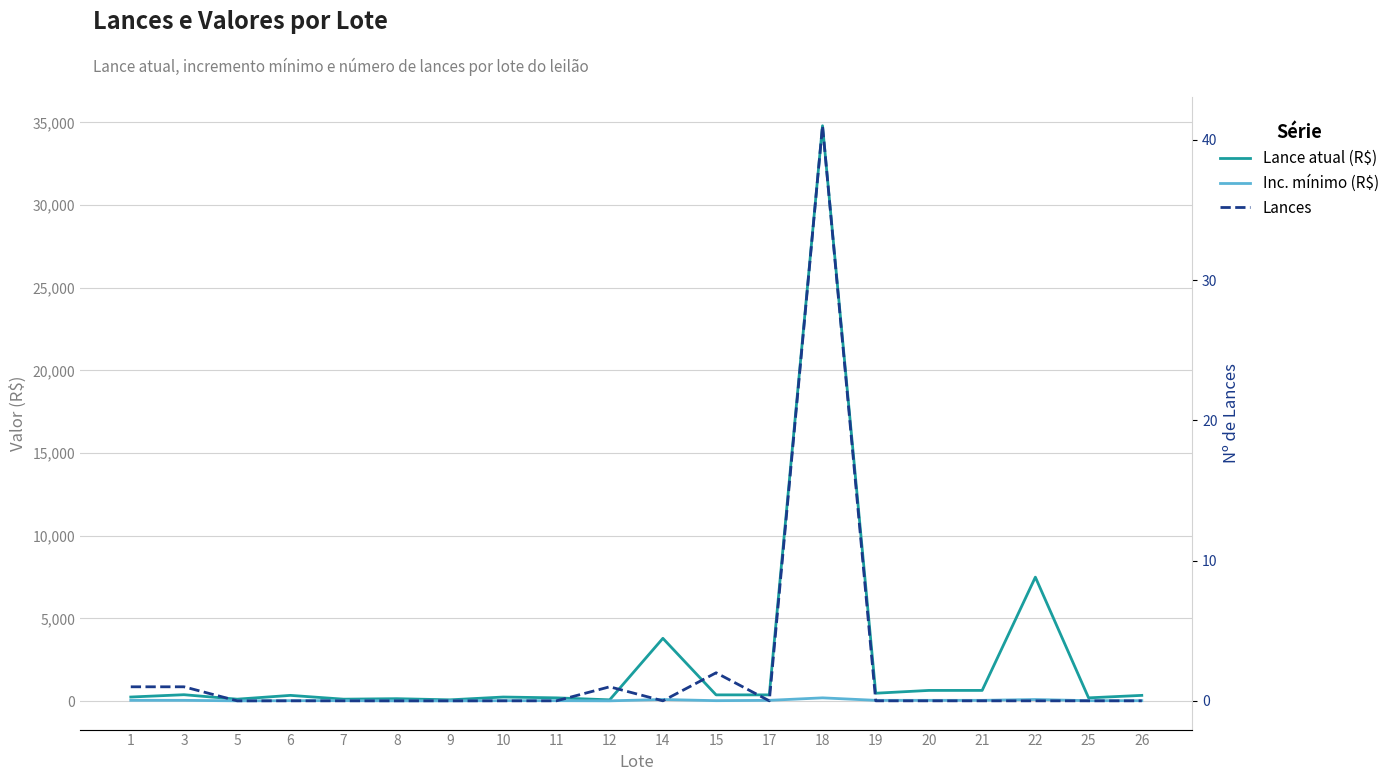

How many data points in Inc. mínimo (R$) are above 30?

9